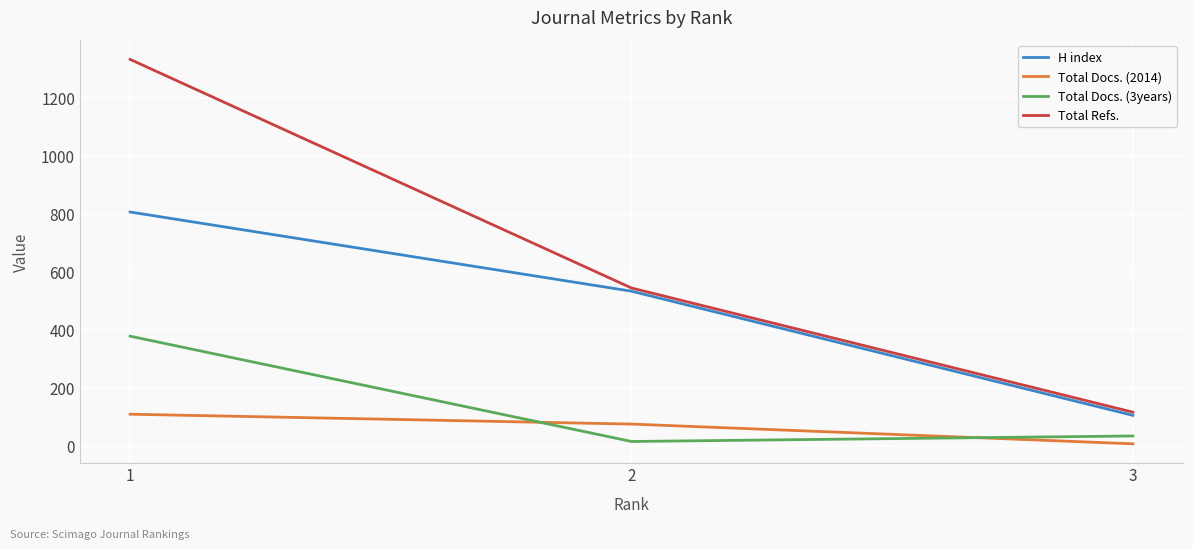

How many distinct data groups are displayed?

4